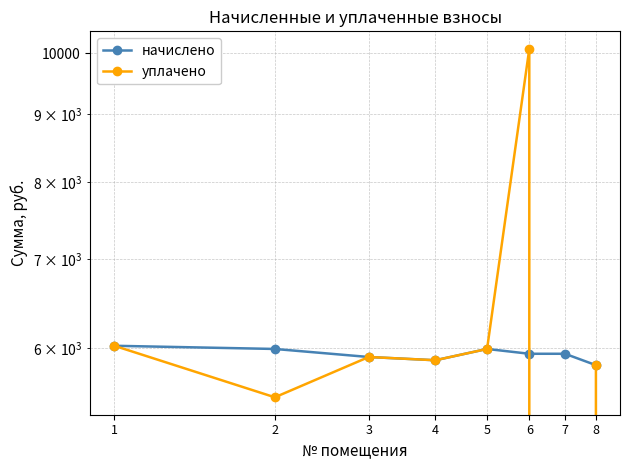

What is the sum of the начислено values at 4 and 7?

11823.8